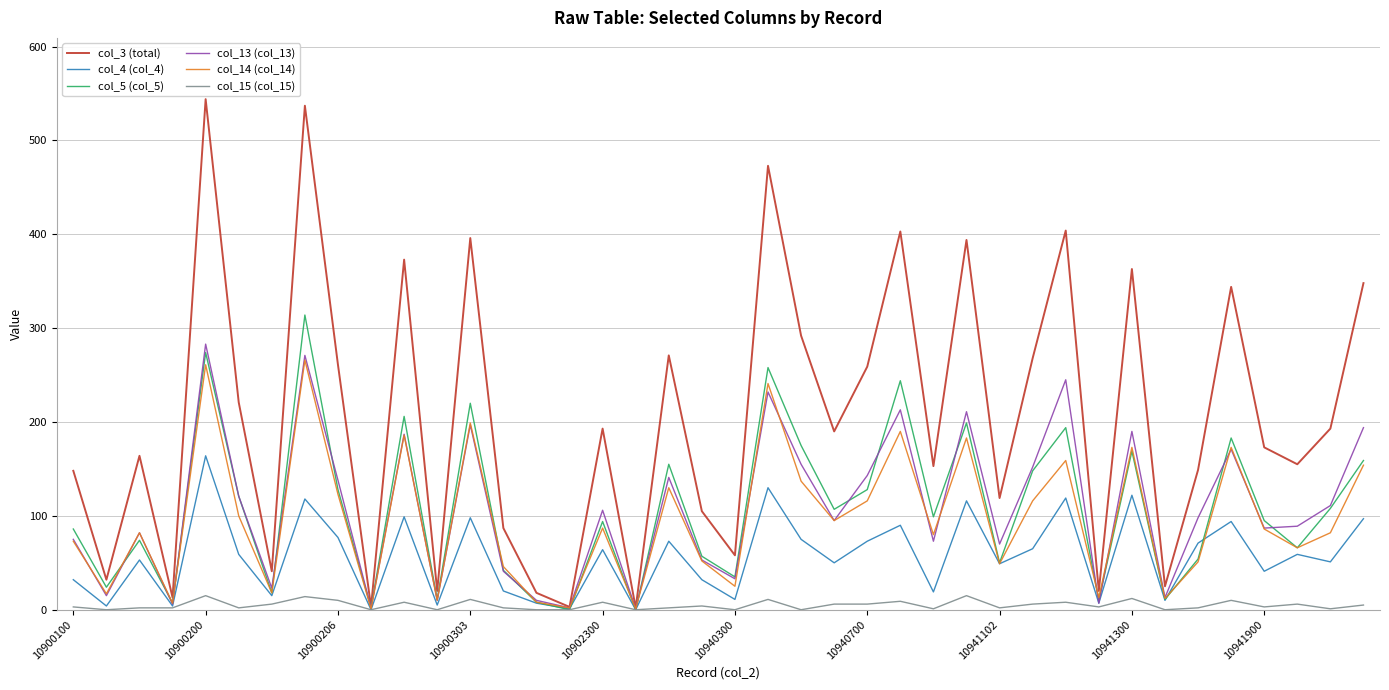

Which series has the widest spread of values?

col_3 (total)